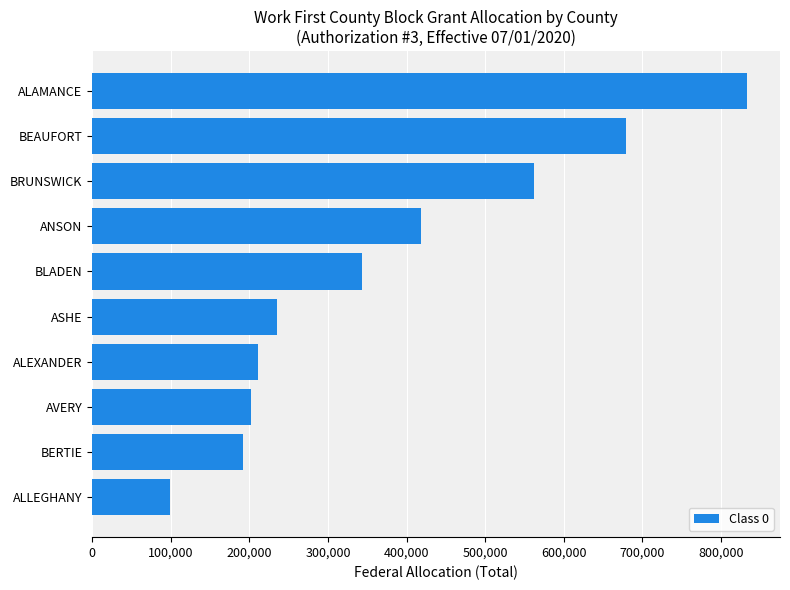

Which has a higher value, BEAUFORT or BRUNSWICK?

BEAUFORT